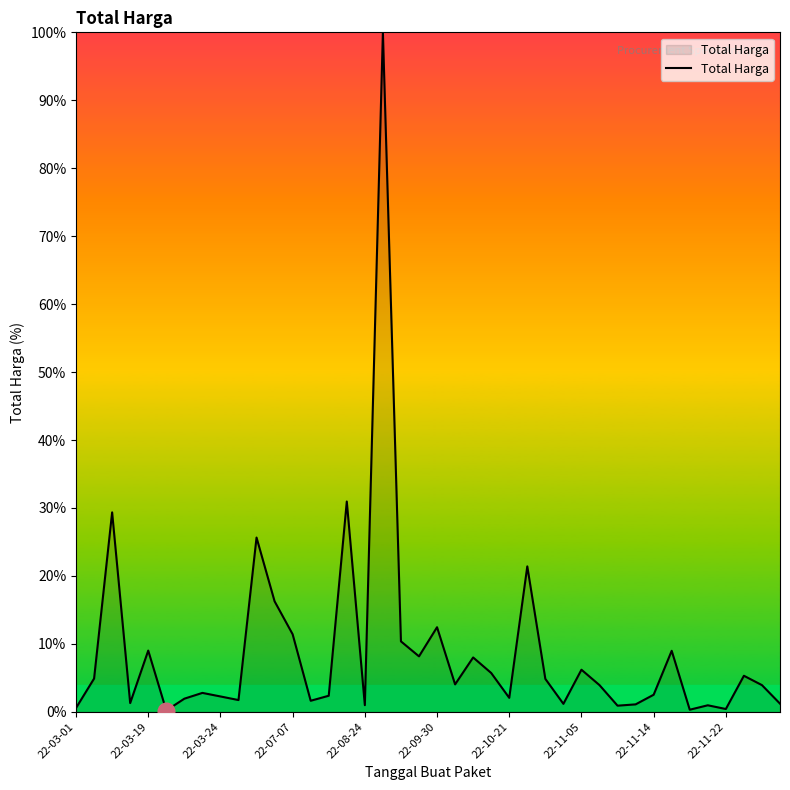

Does the chart have visible grid lines?

No